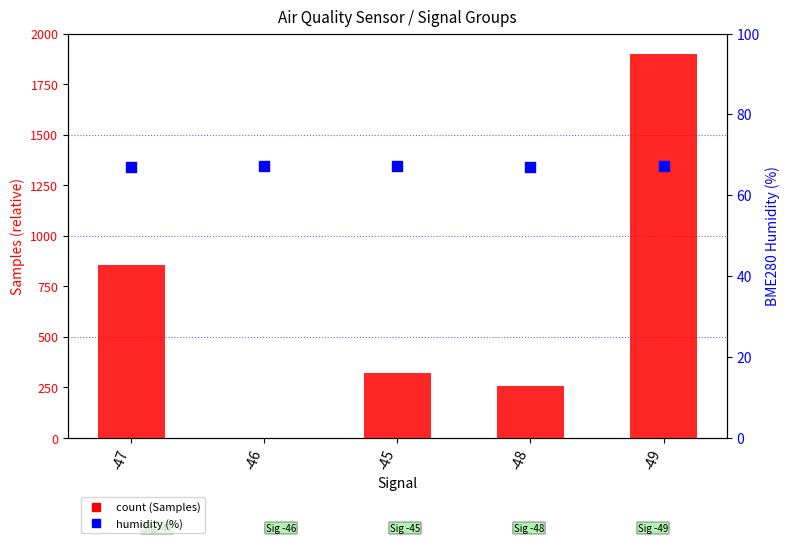

At which category is the sum across all series the highest?

-49